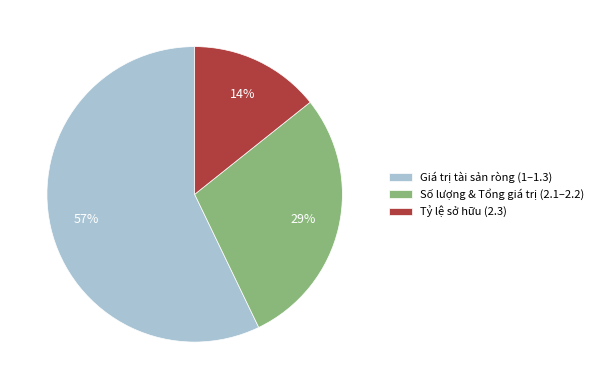

True or false: Tỷ lệ sở hữu (2.3) accounts for 14% of the total.

True